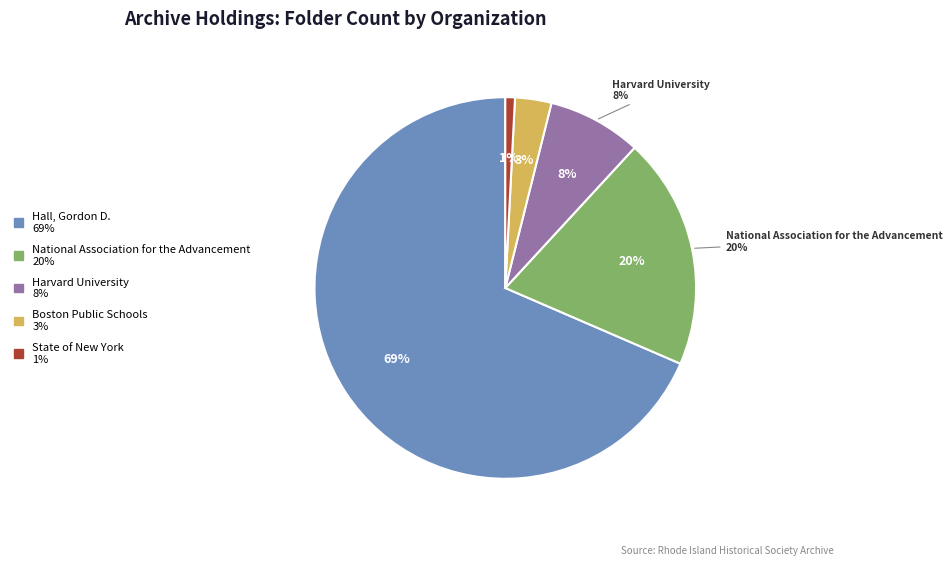

The Hall, Gordon D. slice represents 69% of the pie. True or false?

True